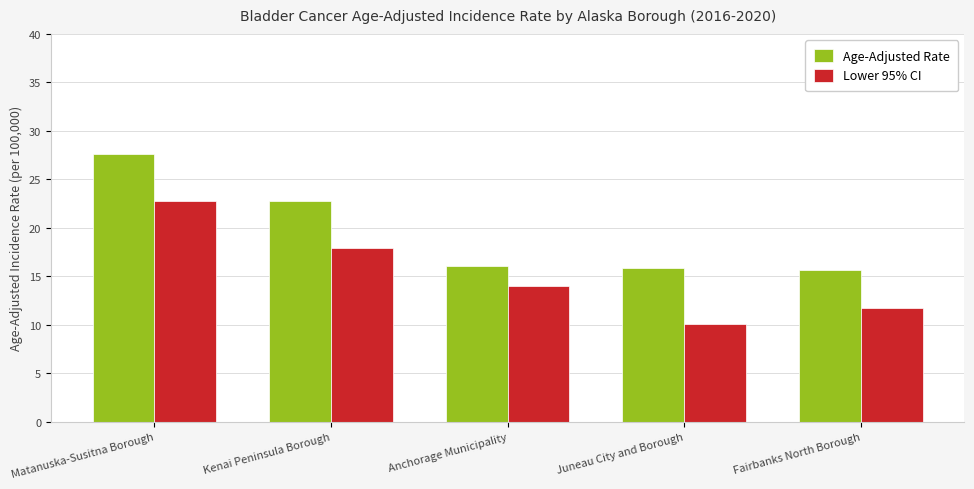

What is the label of the 3rd bar from the left?

Anchorage Municipality